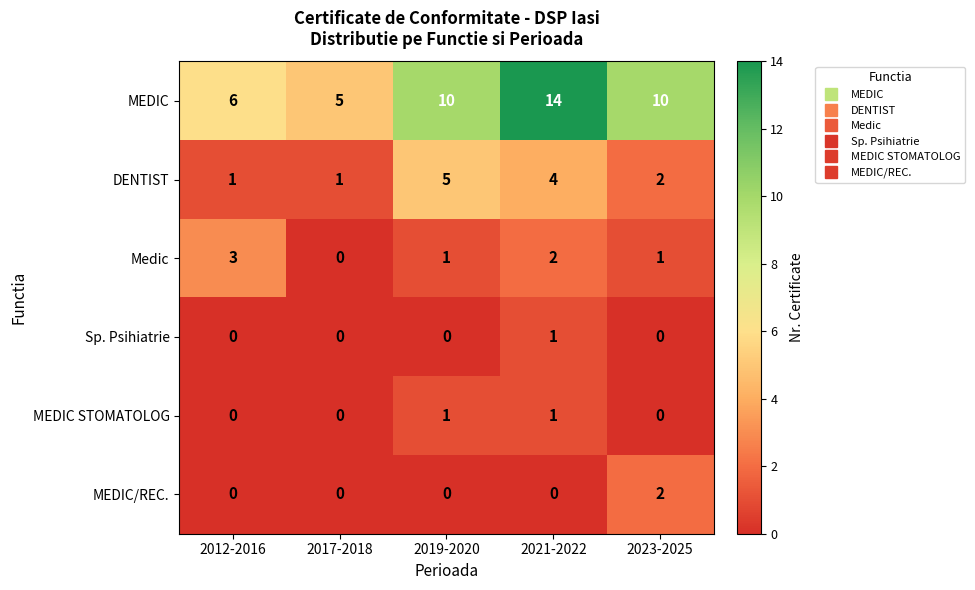

Which series has the largest range (max minus min)?

MEDIC